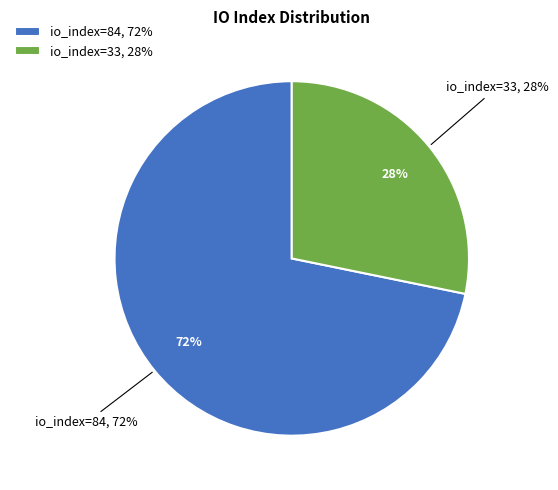

Between 84 and 33, which is larger?

84